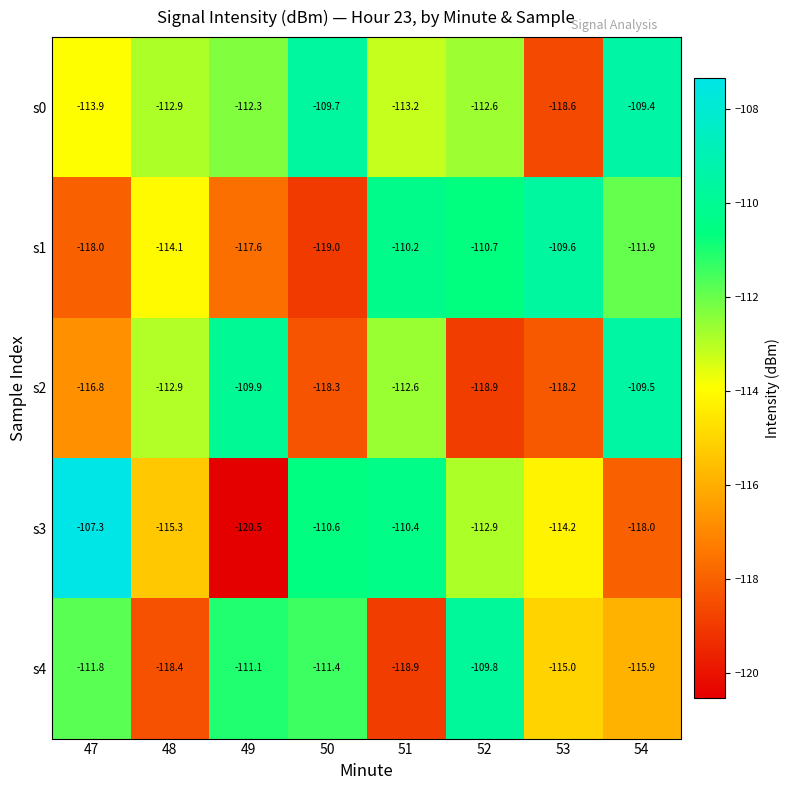

Where is s1 nearest to the value -114?

48